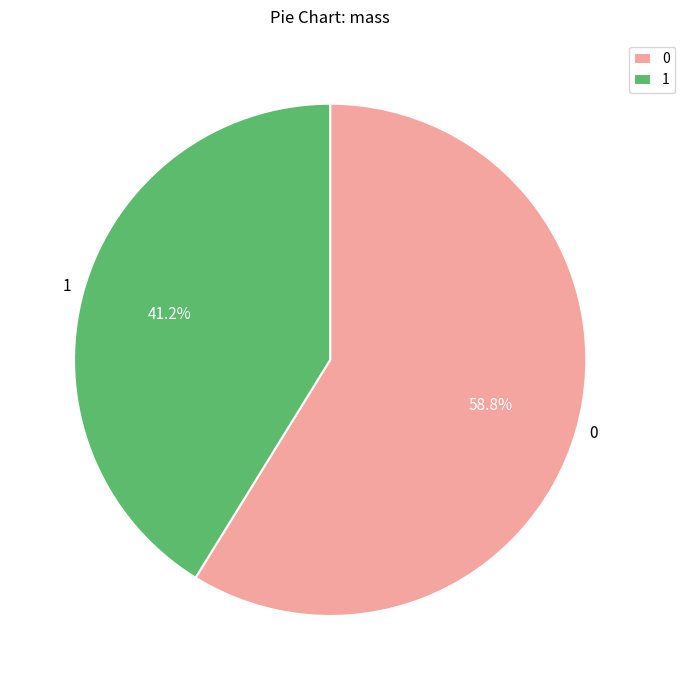

Which category has the biggest portion of the pie?

0